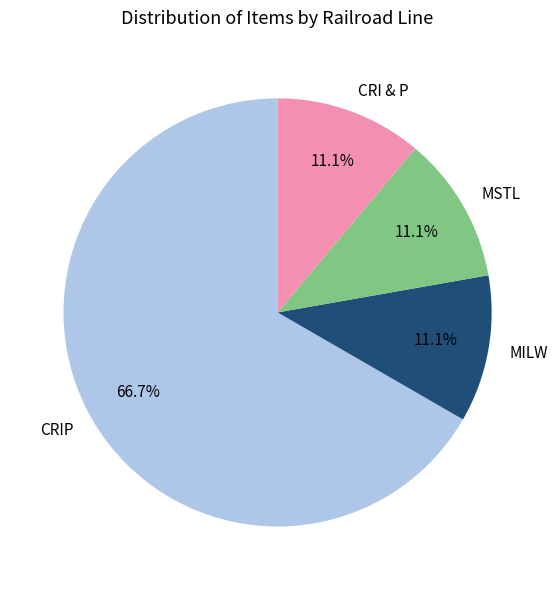

Approximately how many times larger is the value at MSTL compared to CRI & P?

1.0